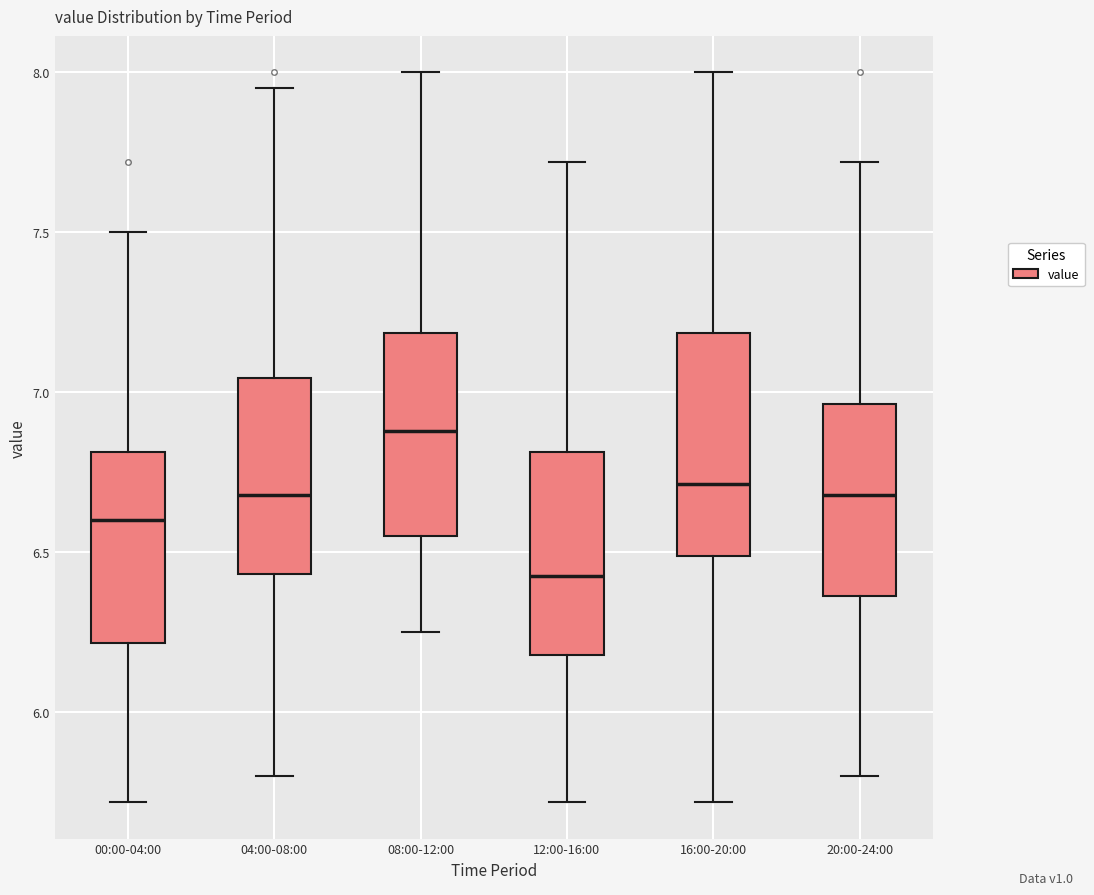

Which box has the lowest median line?

12:00-16:00